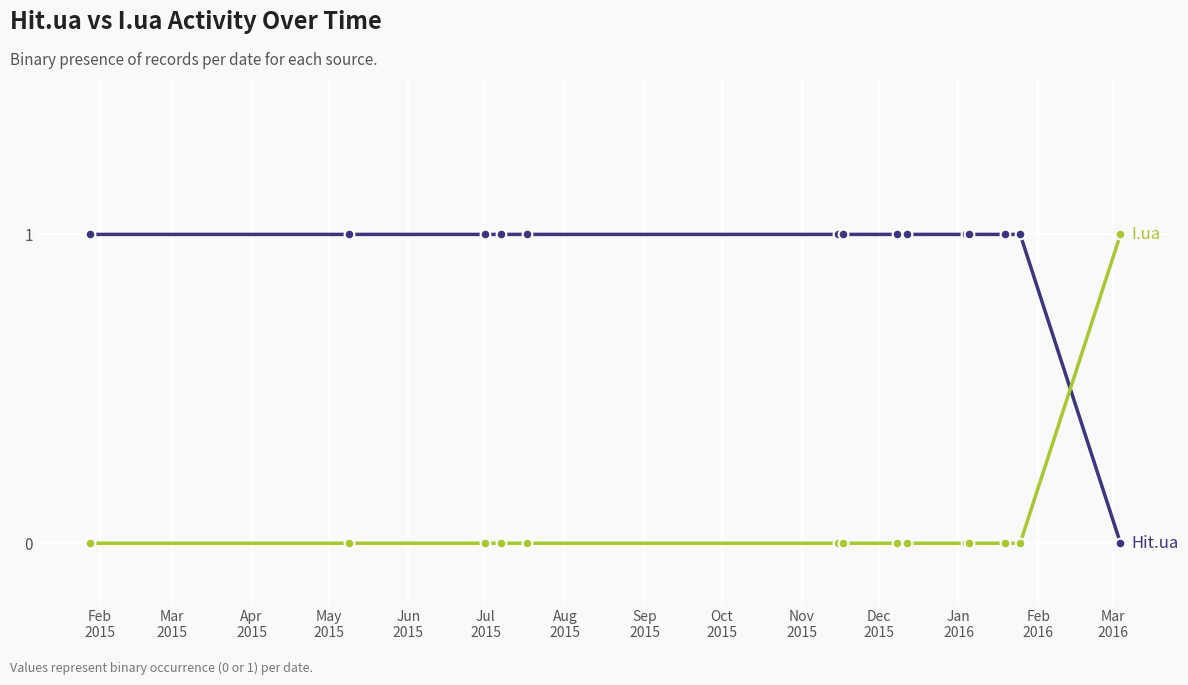

Is this an area chart (filled region under the line)?

No